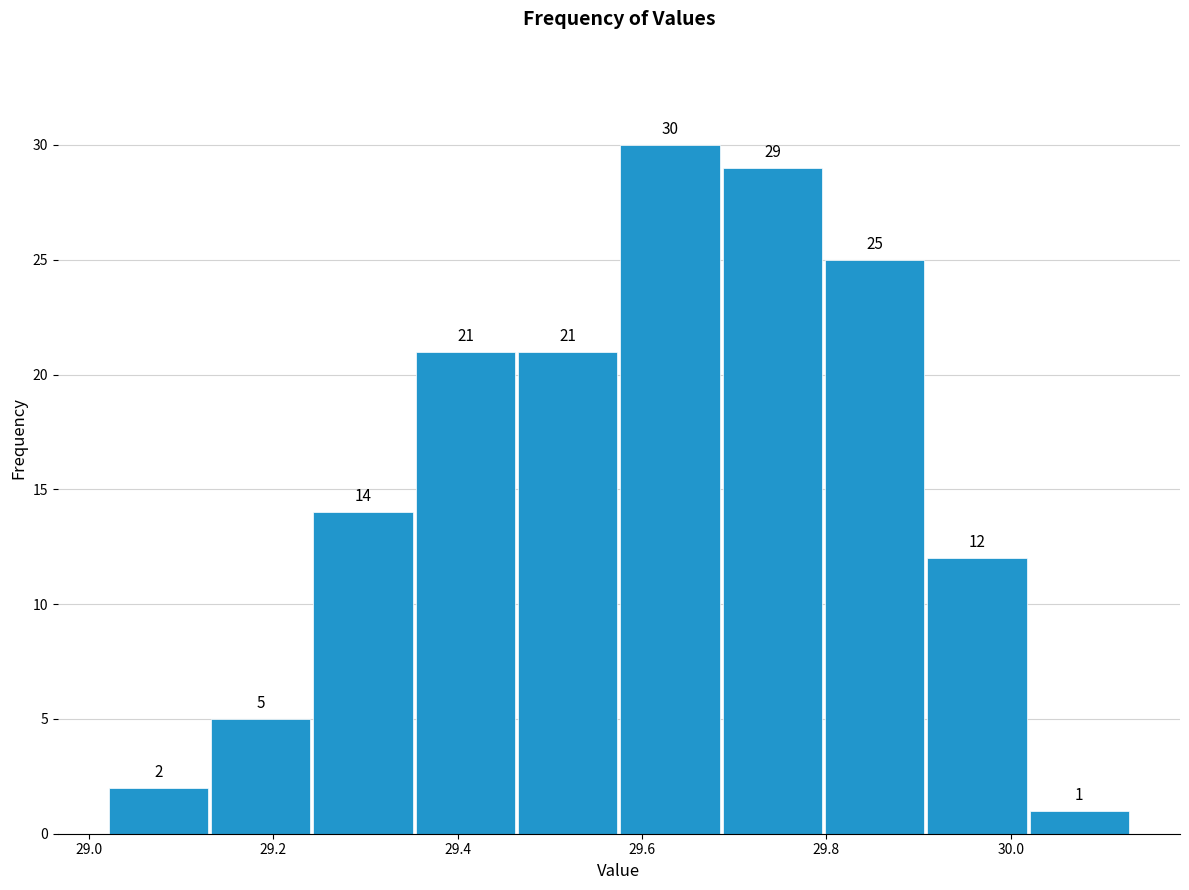

Which range on the x-axis has the tallest bar?

29.58 to 29.68